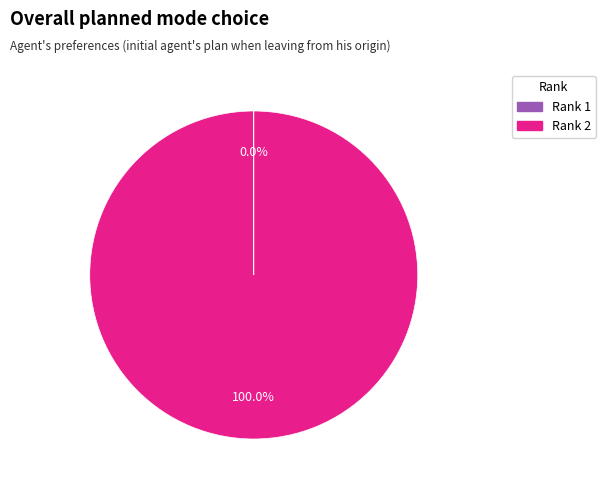

Is there any slice that represents more than half of the pie?

Yes